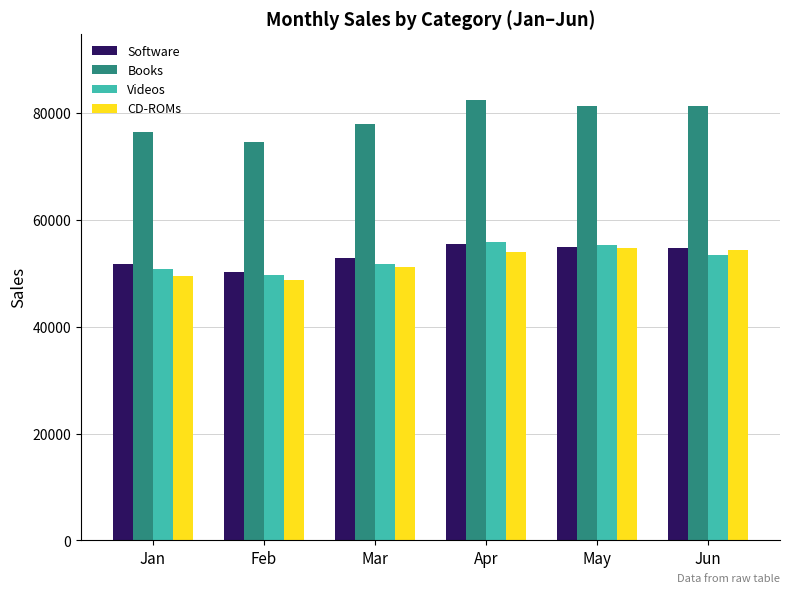

How many bars are there in total?

24